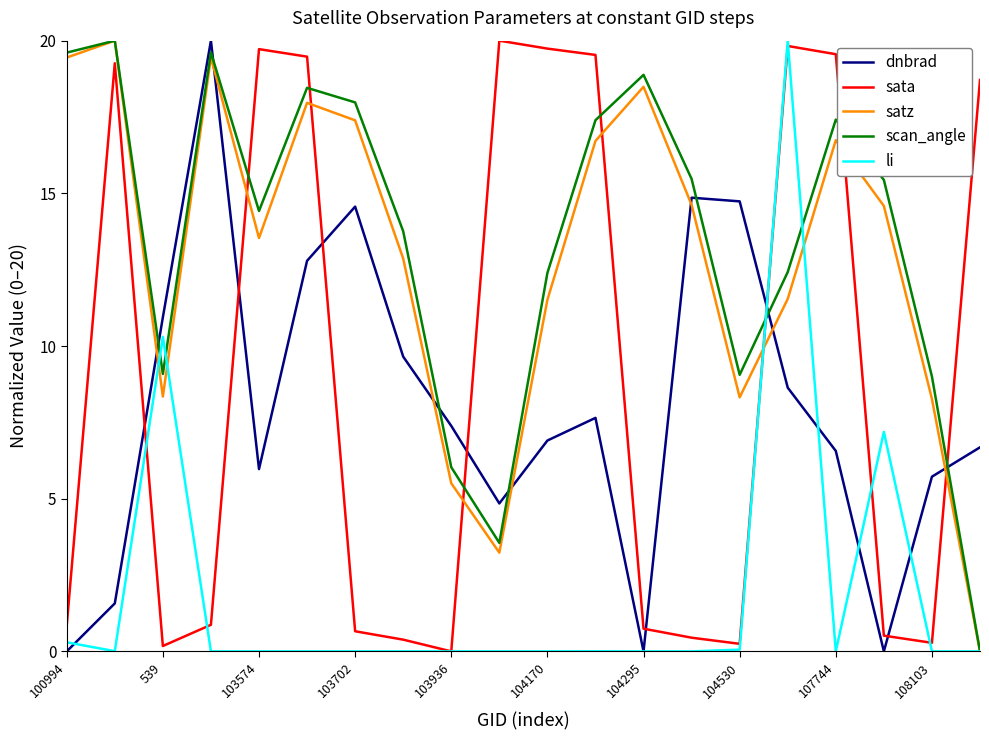

How many intersections are there between dnbrad and satz?

7